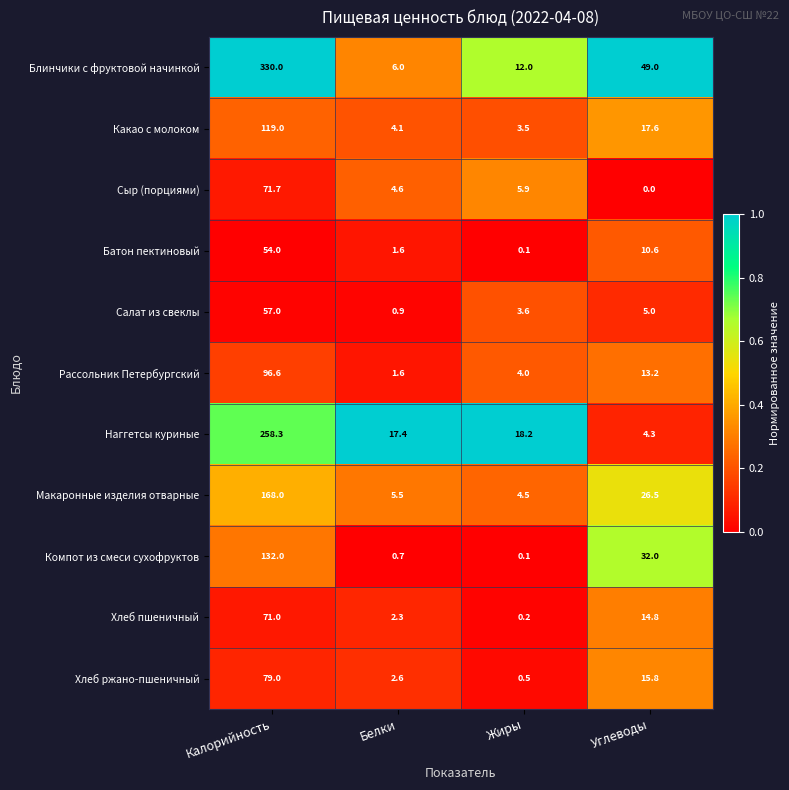

Which series has the widest spread of values?

Блинчики с фруктовой начинкой